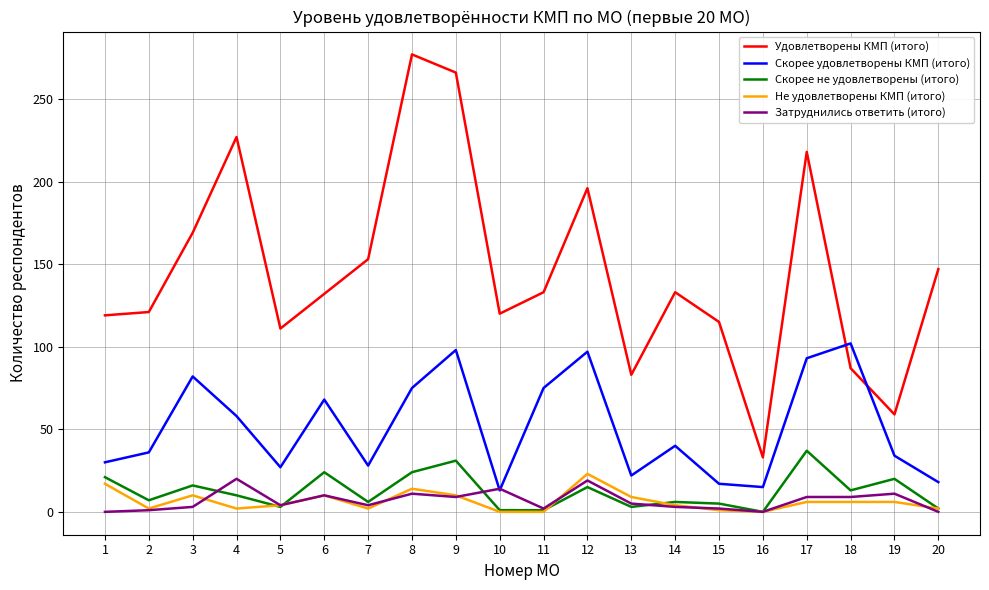

The Скорее не удовлетворены (итого) series shows 3 at 13. True or false?

True